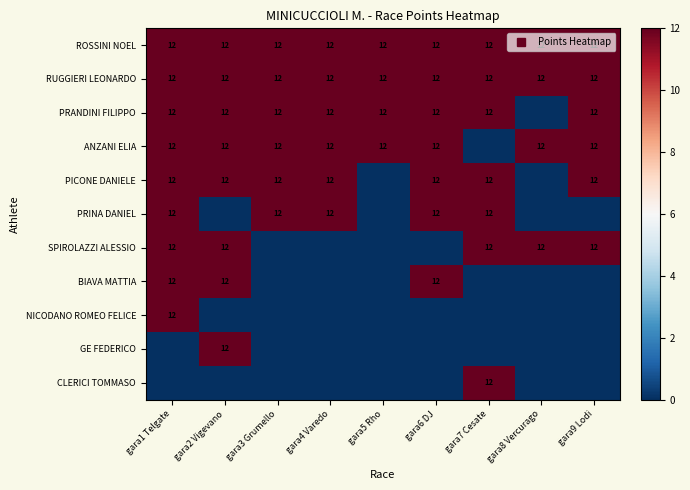

The BIAVA MATTIA series shows 0 at gara7 Cesate. True or false?

True